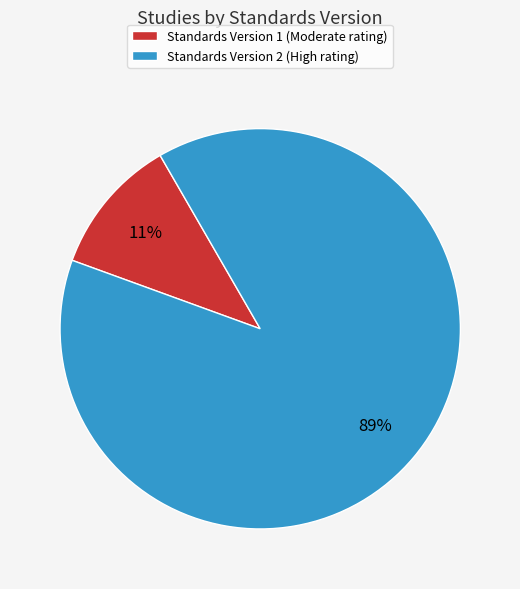

To the nearest percent, what is the average slice percentage?

50%